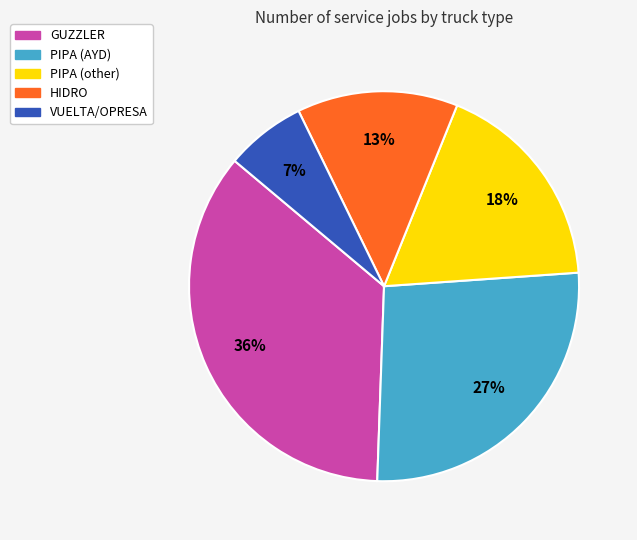

Does HIDRO represent more than half of the total?

No